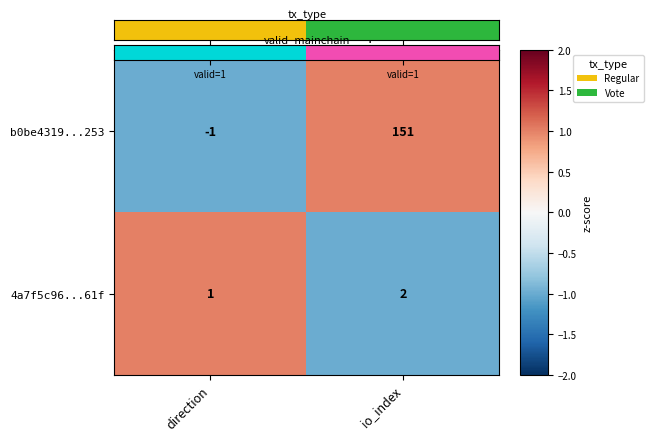

At which label does b0be4319...253 reach its minimum?

direction